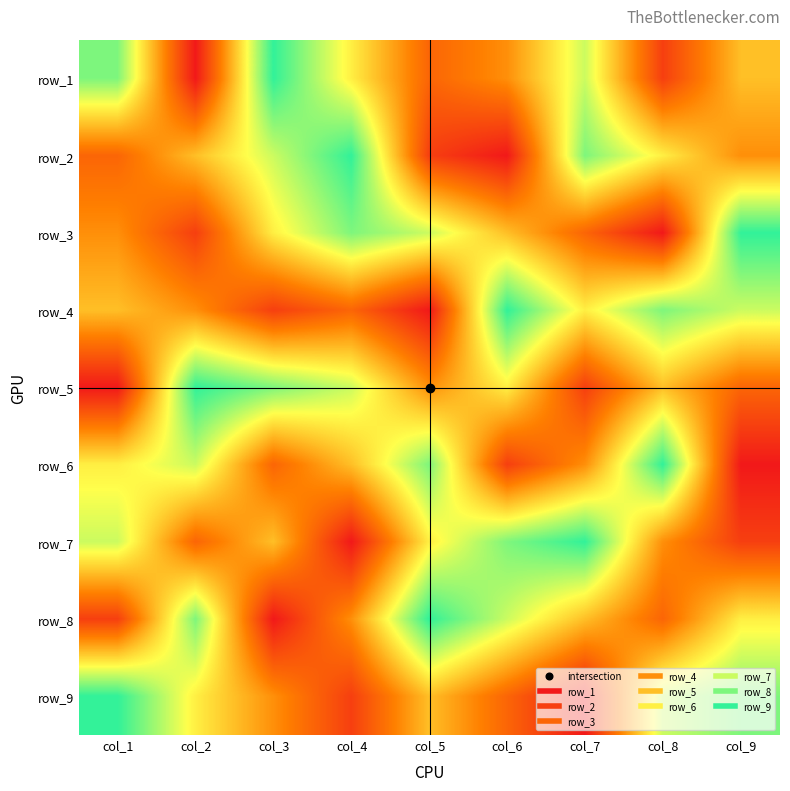

How many row_4 values are between 3 and 7?

5